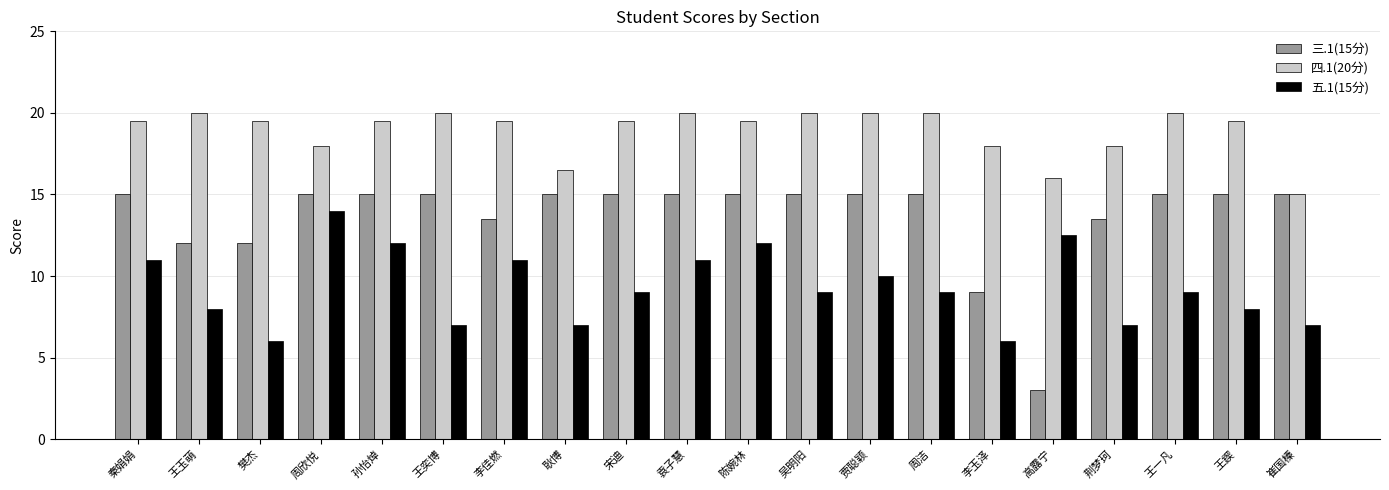

The value of 三.1(15分) at 贾聪颖 is 15.0. True or false?

True